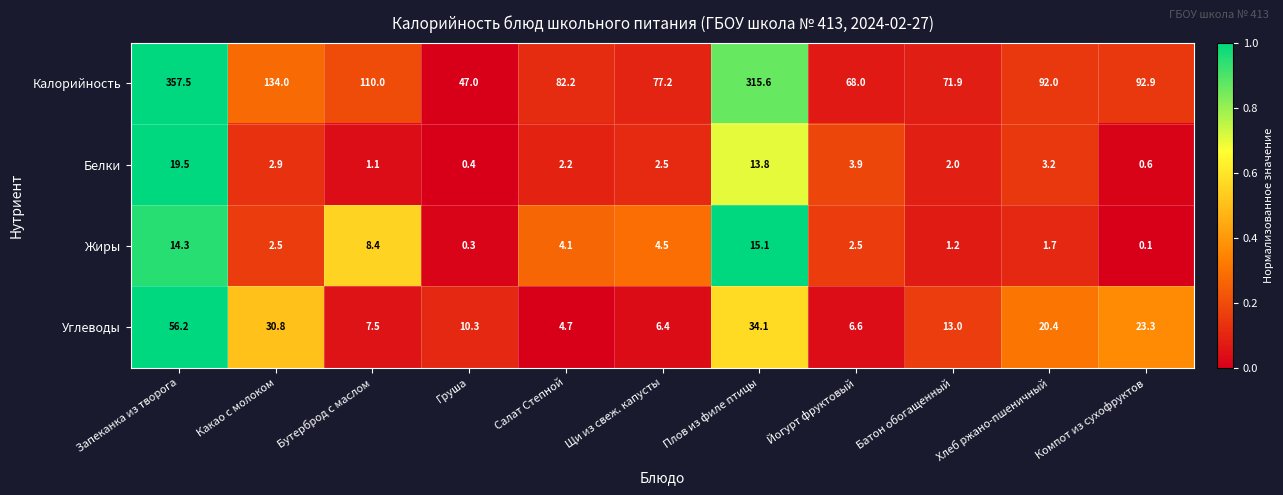

The Белки series shows 19.5 at Запеканка из творога. True or false?

True